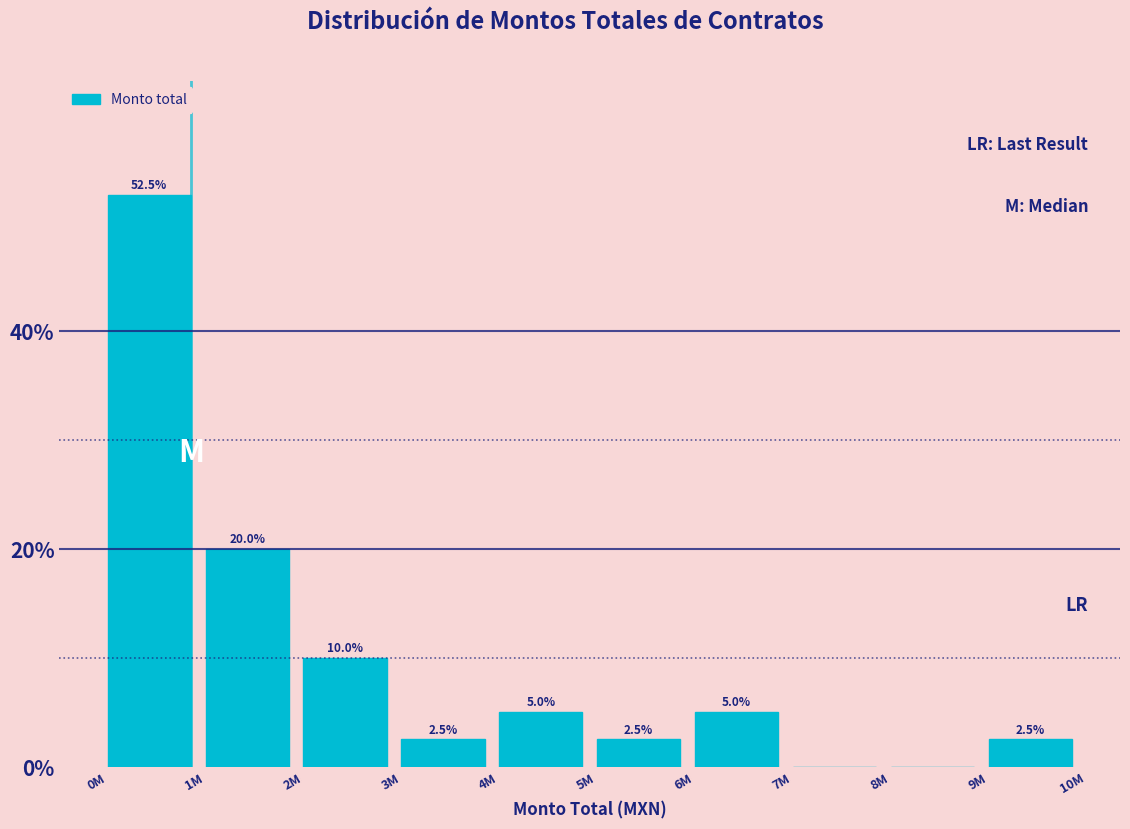

Reading left to right, transcribe all the data shown in this chart.

0M=52.5	1M=20.0	2M=10.0	3M=2.5	4M=5.0	5M=2.5	6M=5.0	7M=0.0	8M=0.0	9M=2.5